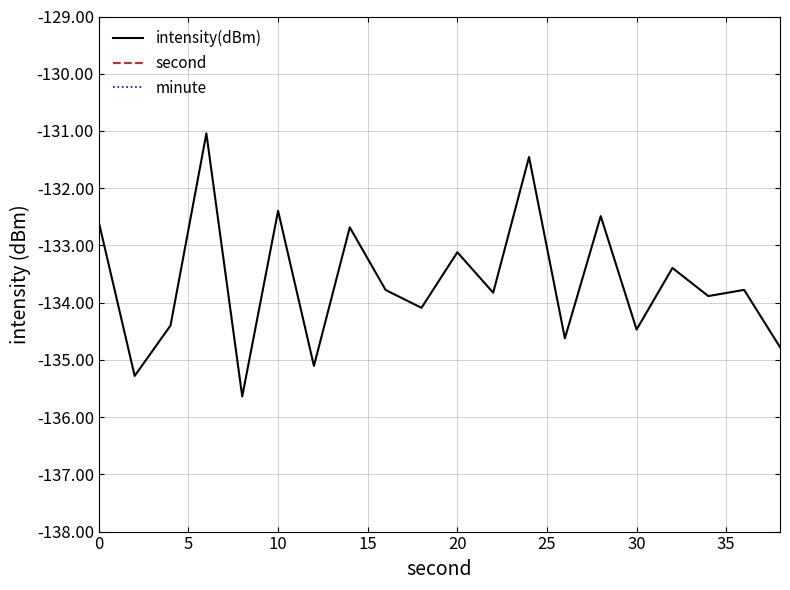

True or false: minute and intensity(dBm) cross at least once.

False